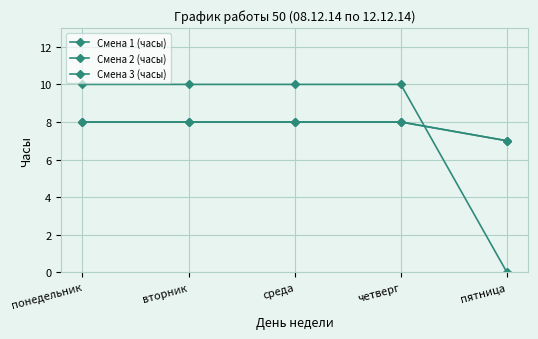

Does the chart have visible grid lines?

Yes